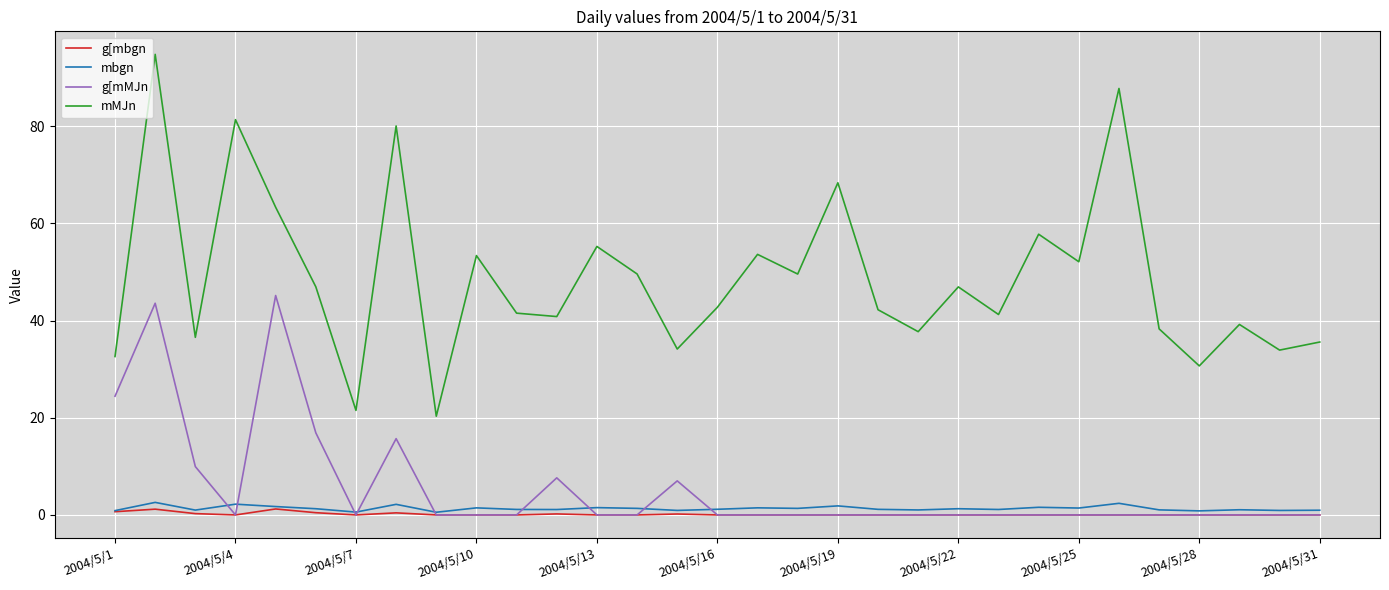

Which series has the largest range (max minus min)?

mMJn